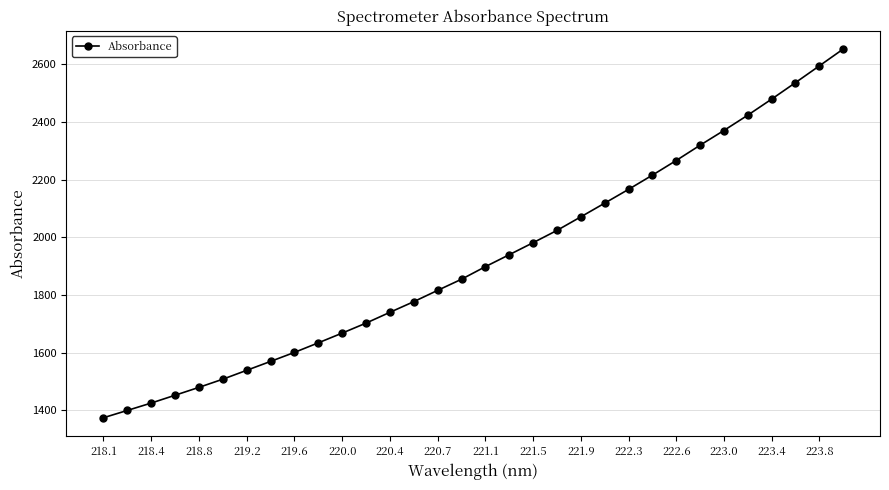

What is the value of the 13th point from the left?

1739.5